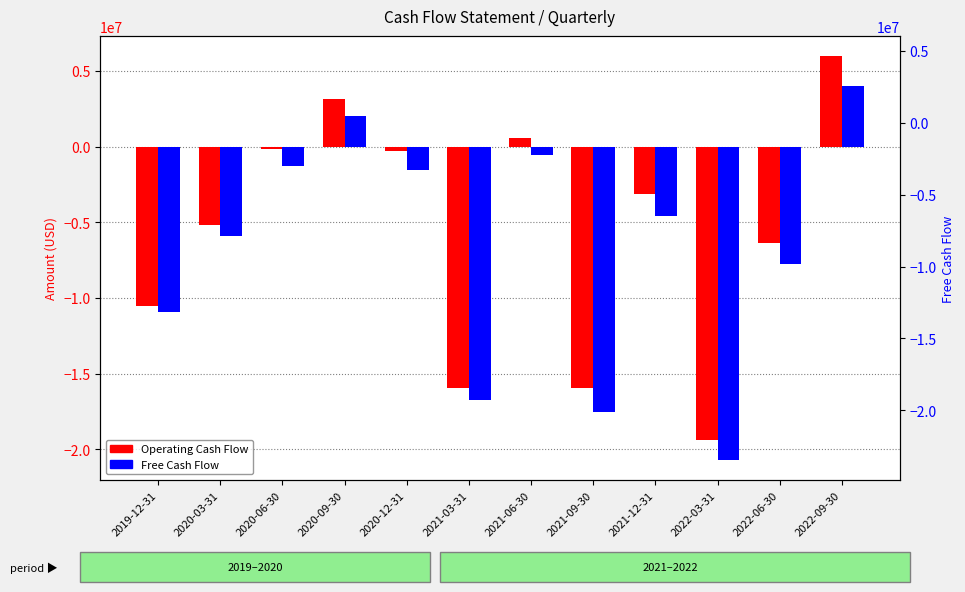

What is the sum of all Operating Cash Flow values?

-67266000